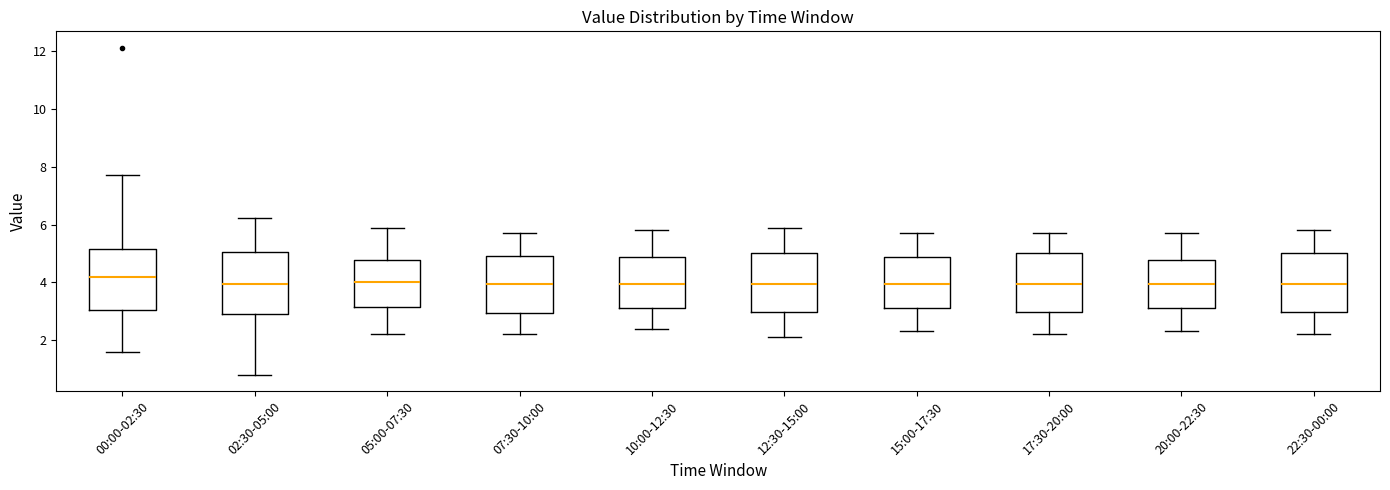

Where does the median line of the box for 05:00-07:30 sit on the y-axis? The values are not printed on the chart, so give them approximately, as read against the axis.

4.0